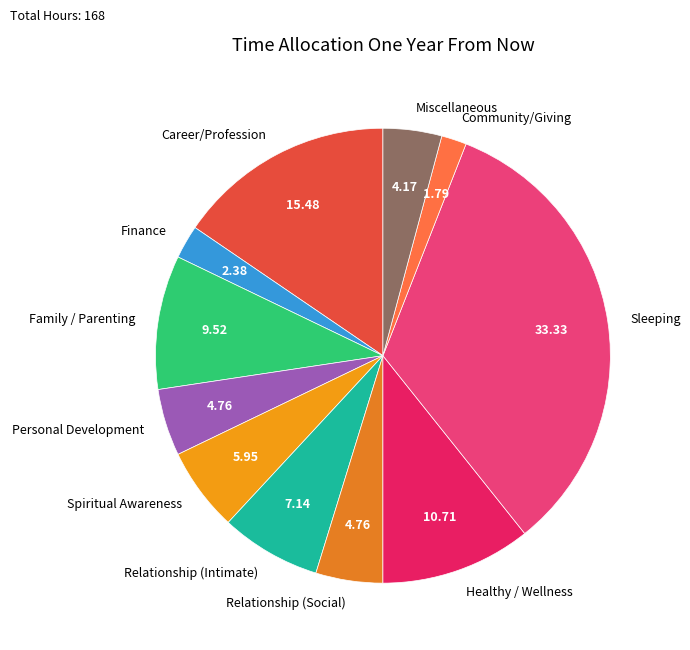

True or false: Relationship (Intimate) accounts for 7% of the total.

True